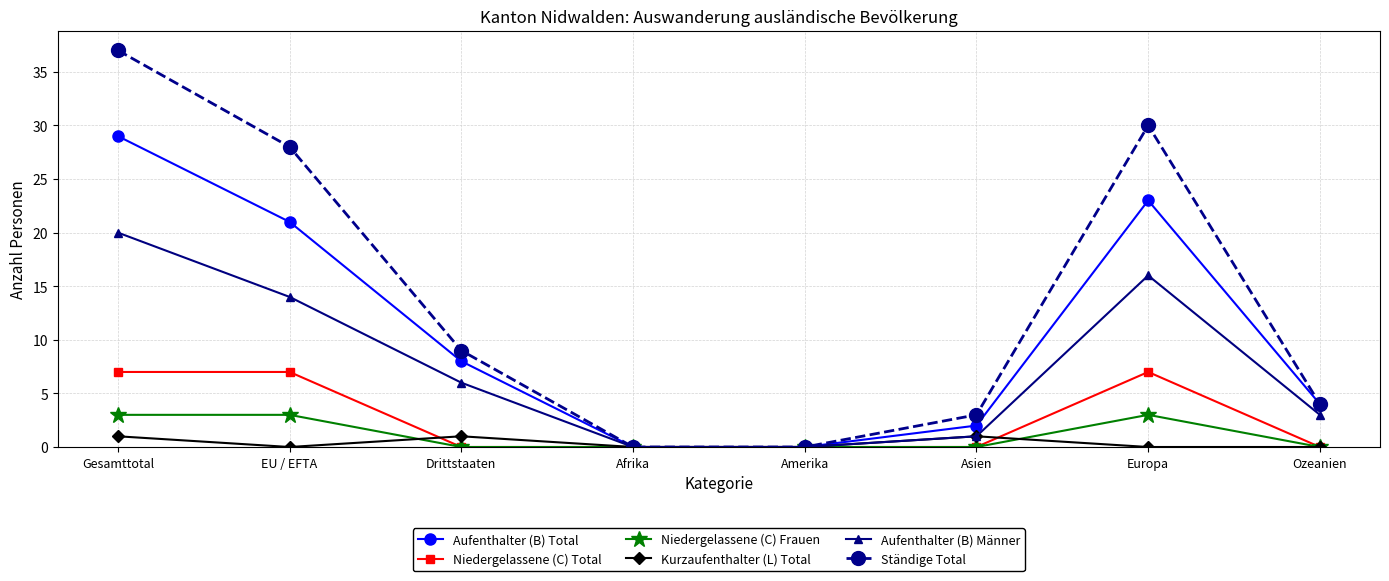

What is the difference between the second highest and minimum values in the Aufenthalter (B) Männer series?

16